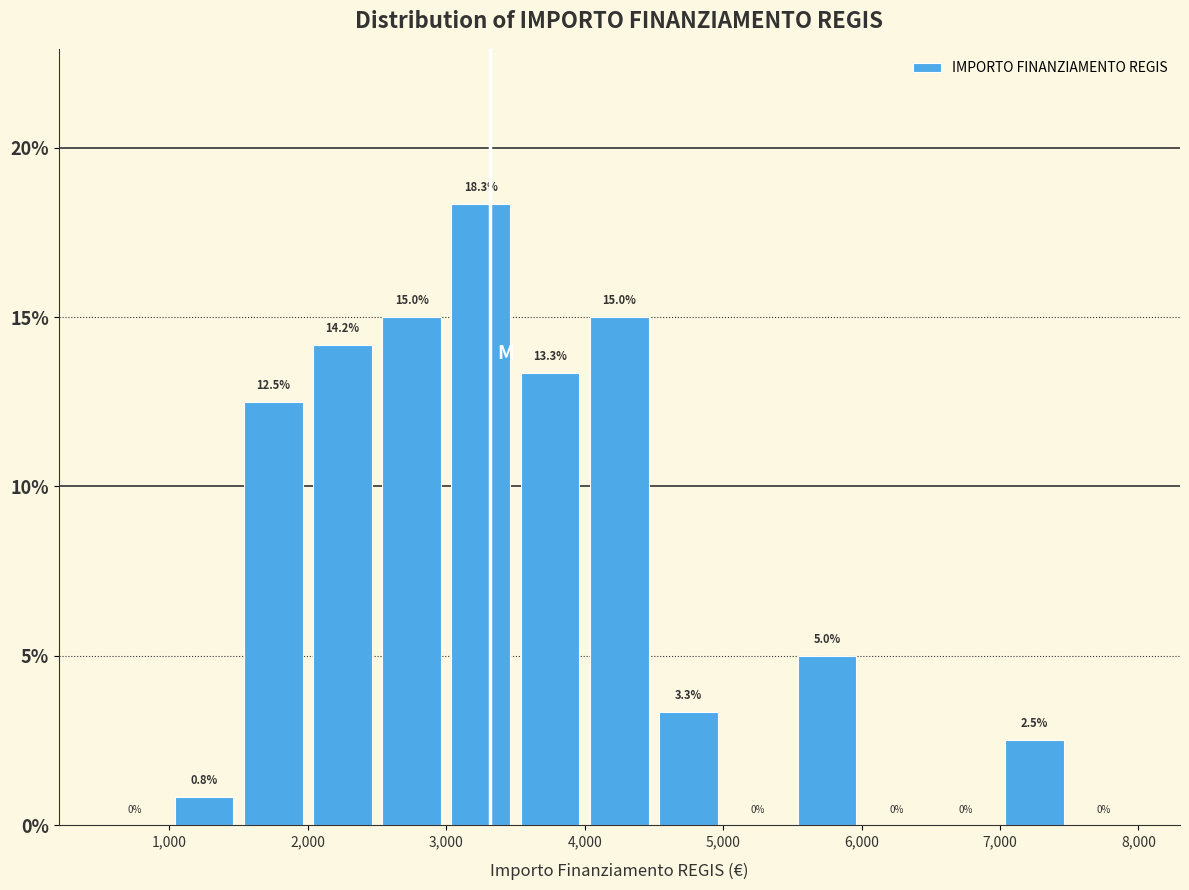

How tall is the bar that spans 2500 to 3000 on the x-axis?

15.0